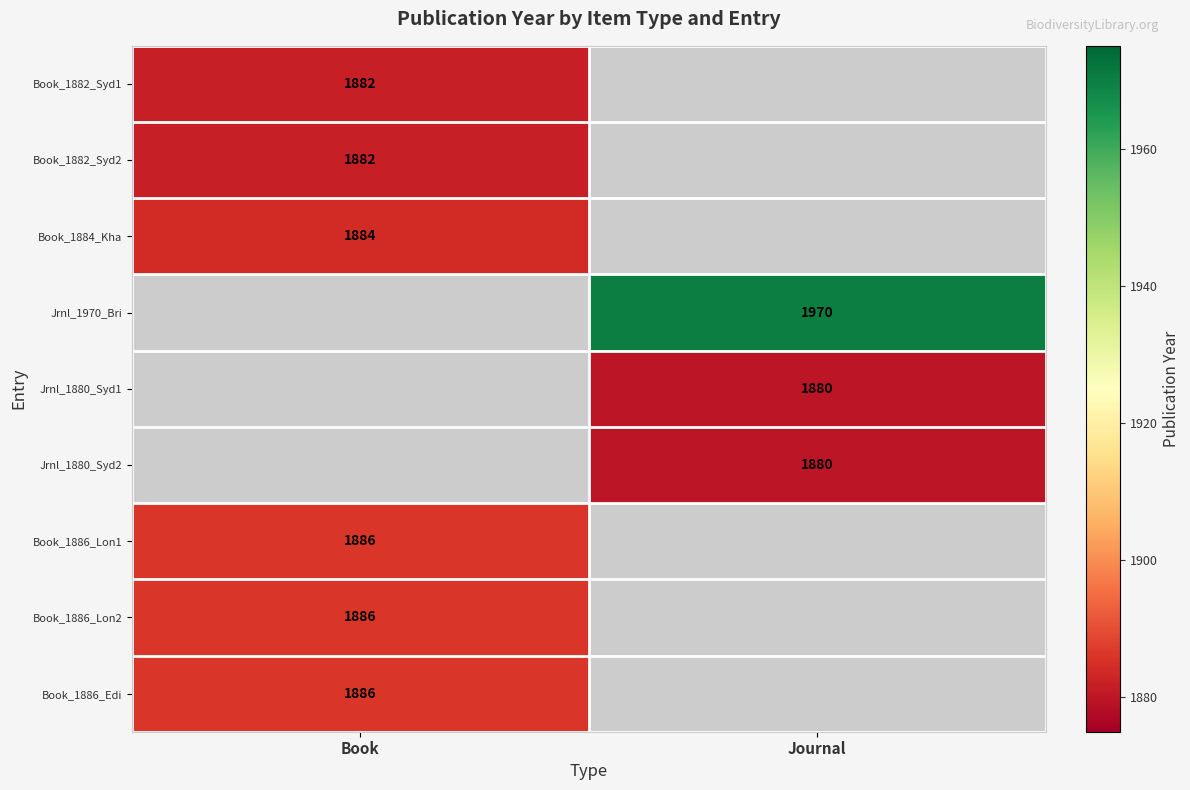

How many categories are shown in the chart?

2